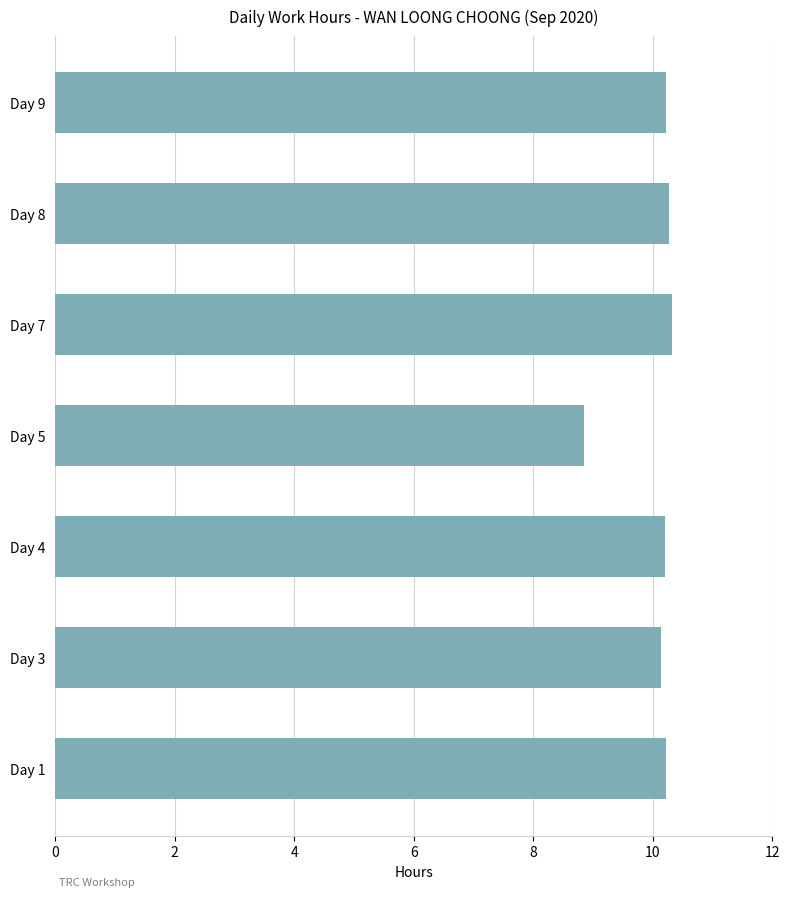

What is the average value?

10.0